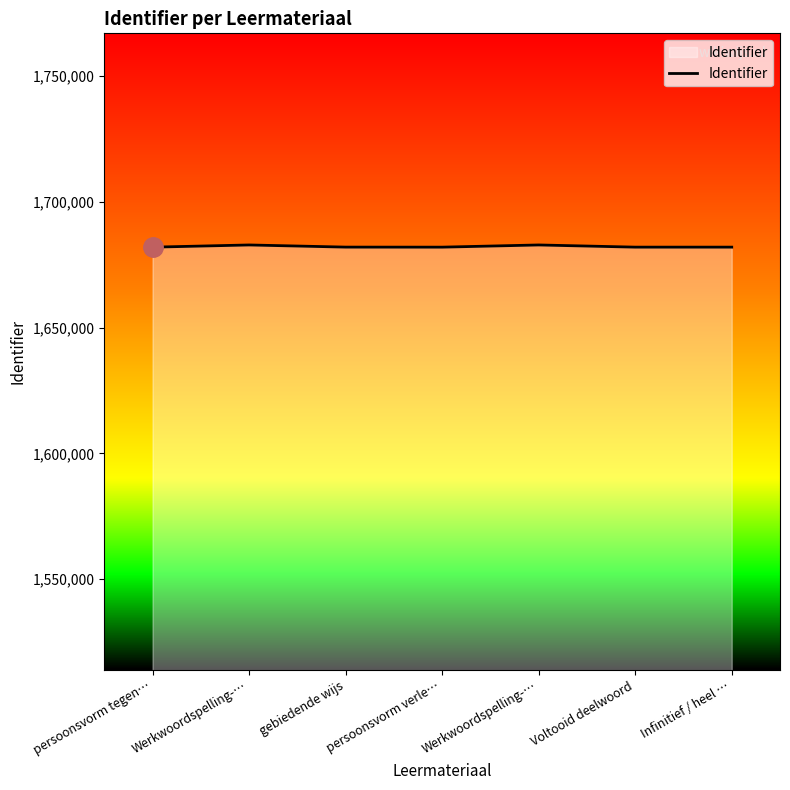

Does the chart display data point markers on the line(s)?

No